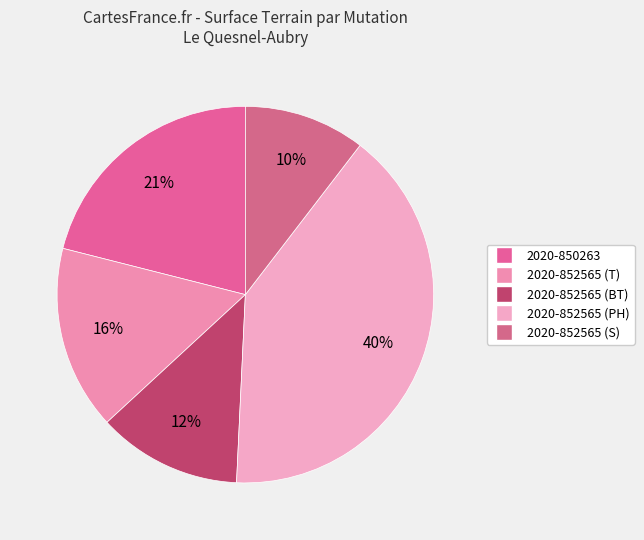

How many slices are in this pie chart?

5